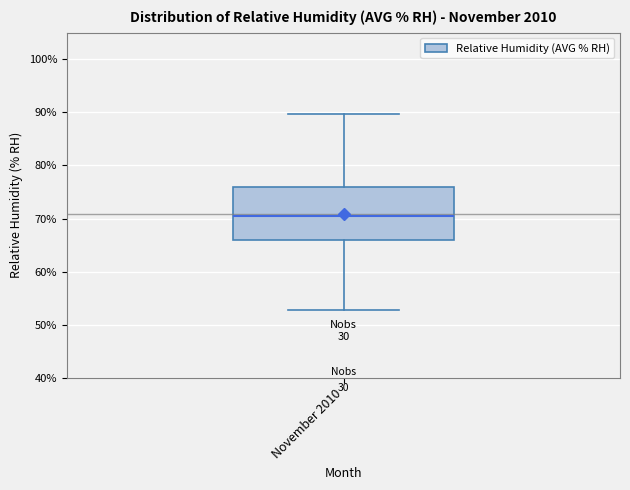

Read this box plot against the y-axis: the position of the median line, the range covered by the box, and the ends of both whiskers. The values are not printed on the chart, so give them approximately, as read against the axis.

median 70, box 66 to 76, whiskers 53 to 90